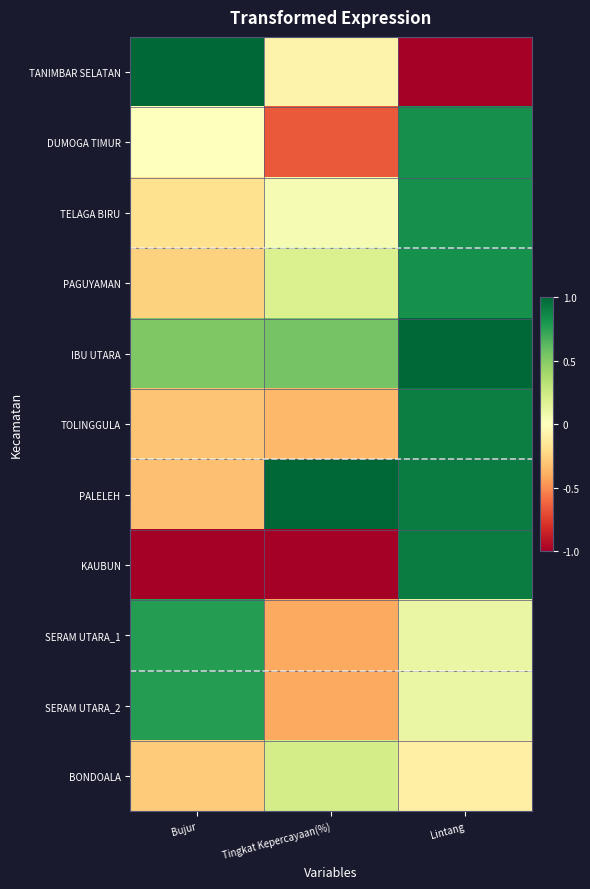

Between Tingkat Kepercayaan(%) and Lintang, which is larger?

Tingkat Kepercayaan(%)